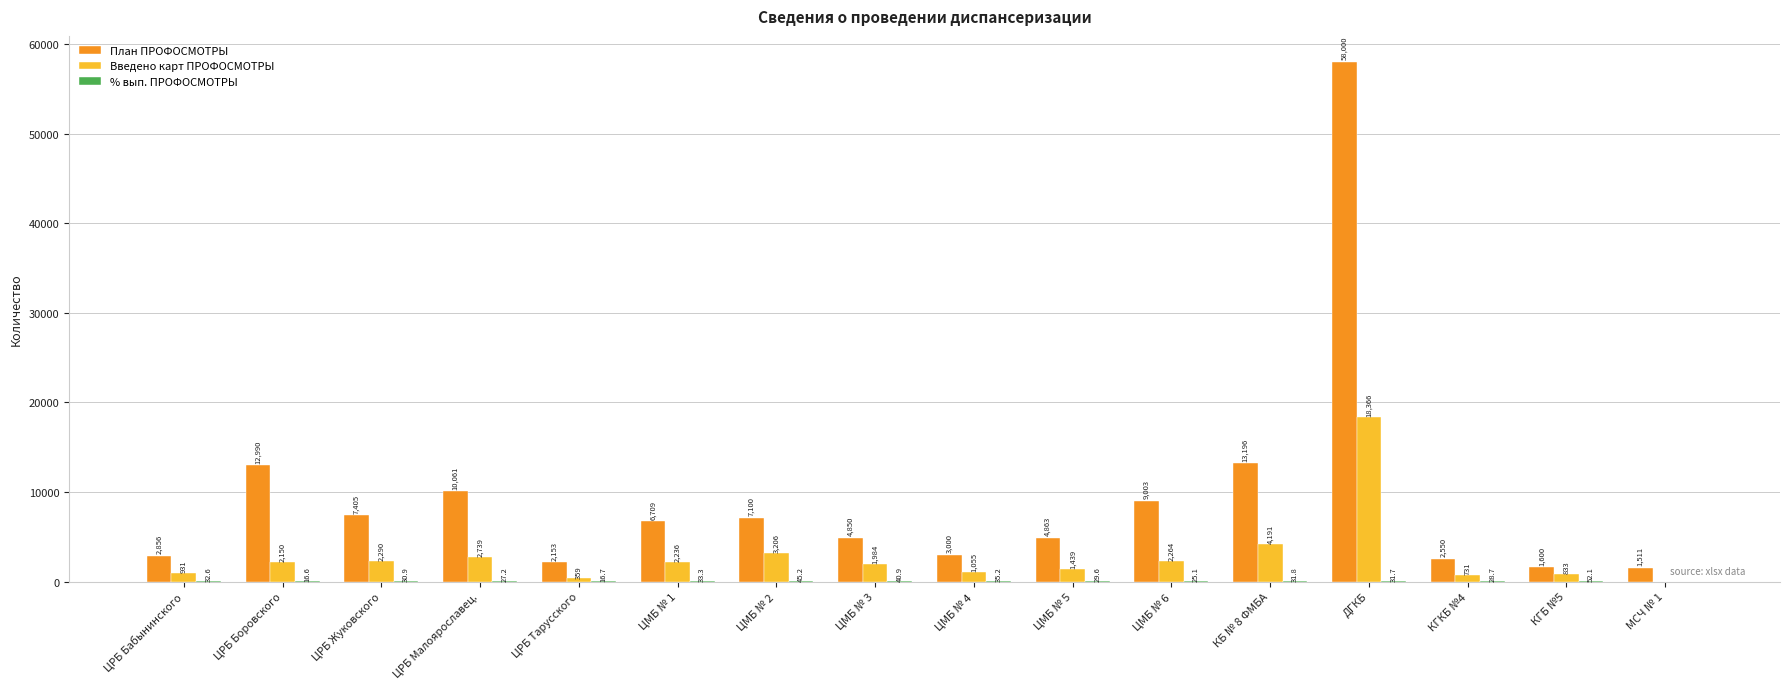

At which label does Введено карт ПРОФОСМОТРЫ reach its peak?

ДГКБ